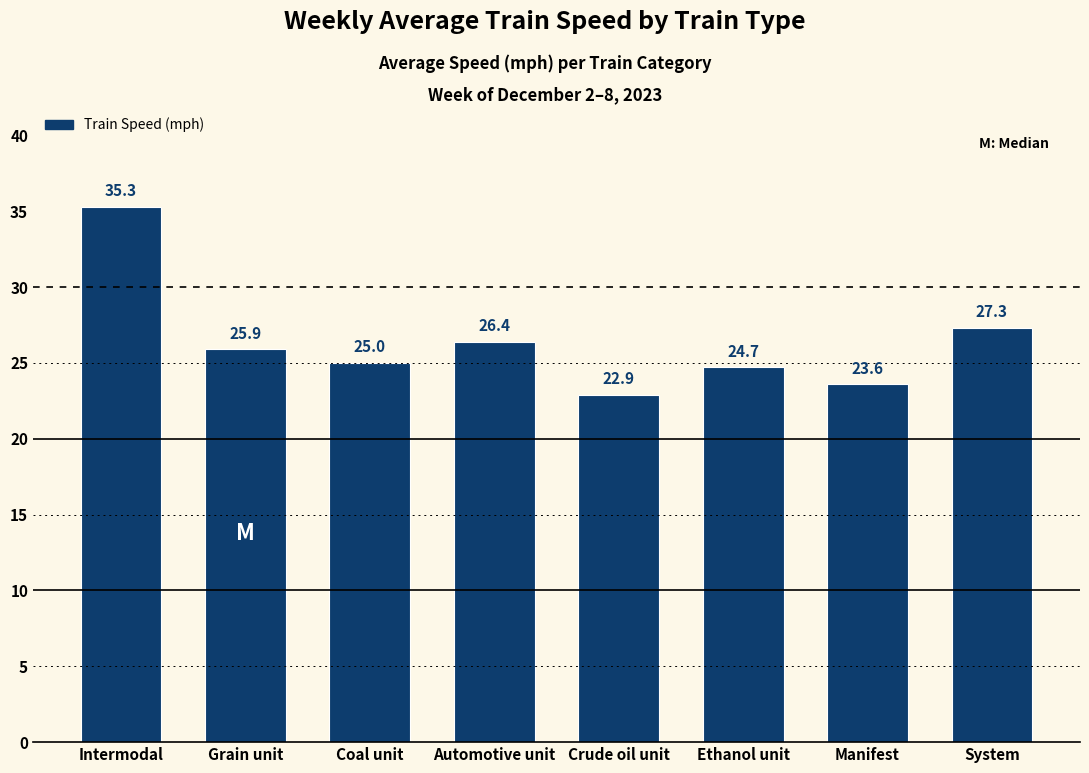

Reading left to right, transcribe all the data shown in this chart.

Intermodal=35.3	Grain unit=25.9	Coal unit=25.0	Automotive unit=26.4	Crude oil unit=22.9	Ethanol unit=24.7	Manifest=23.6	System=27.3